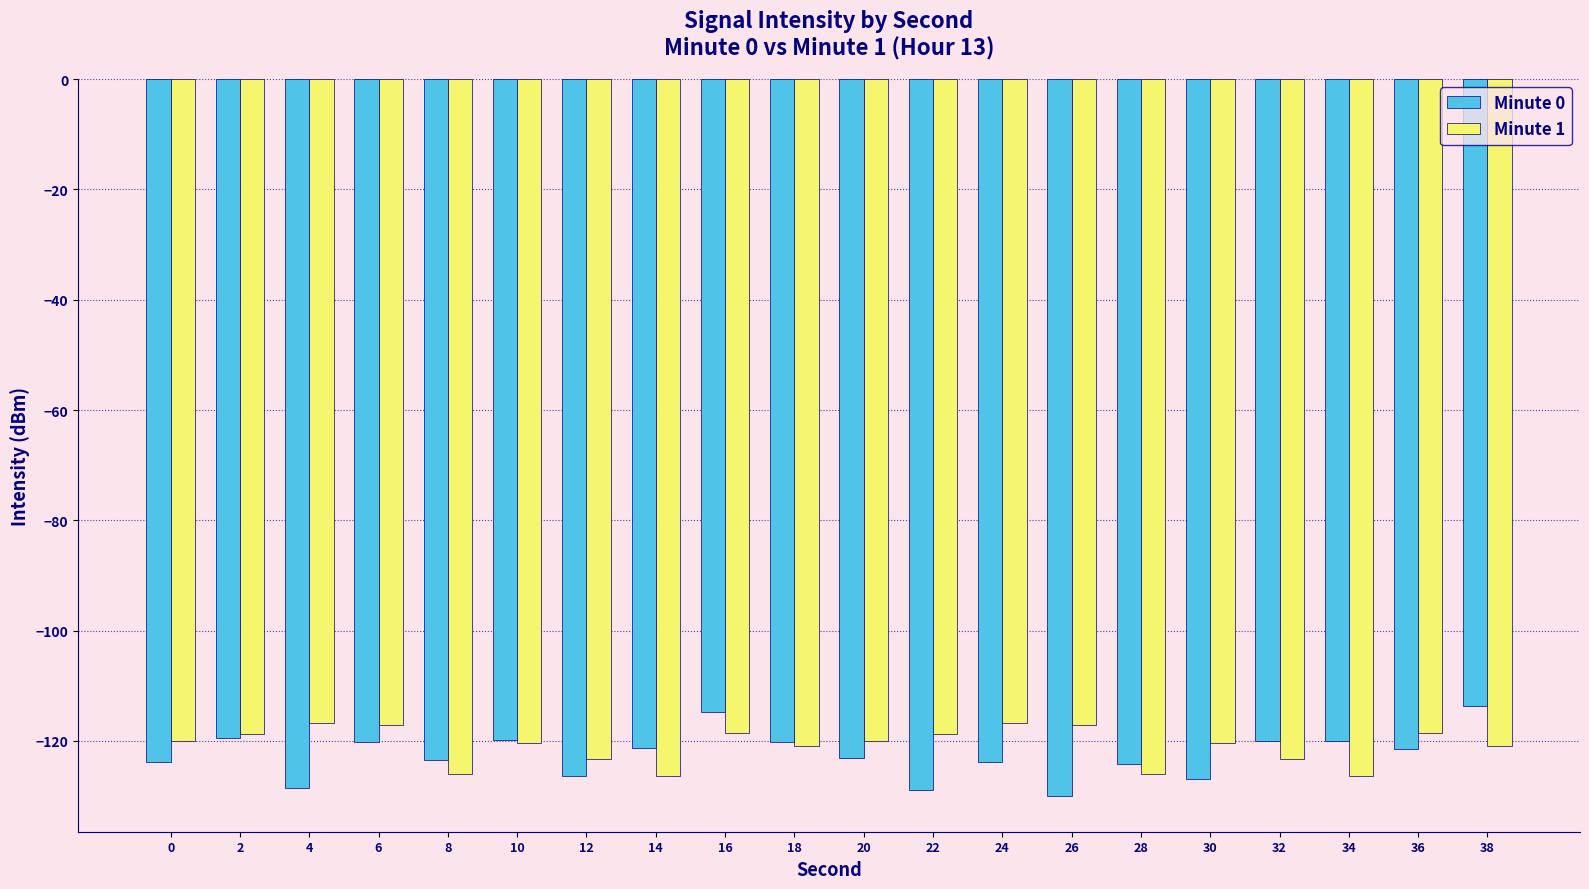

Are the bars grouped side by side (vs. stacked)?

Yes